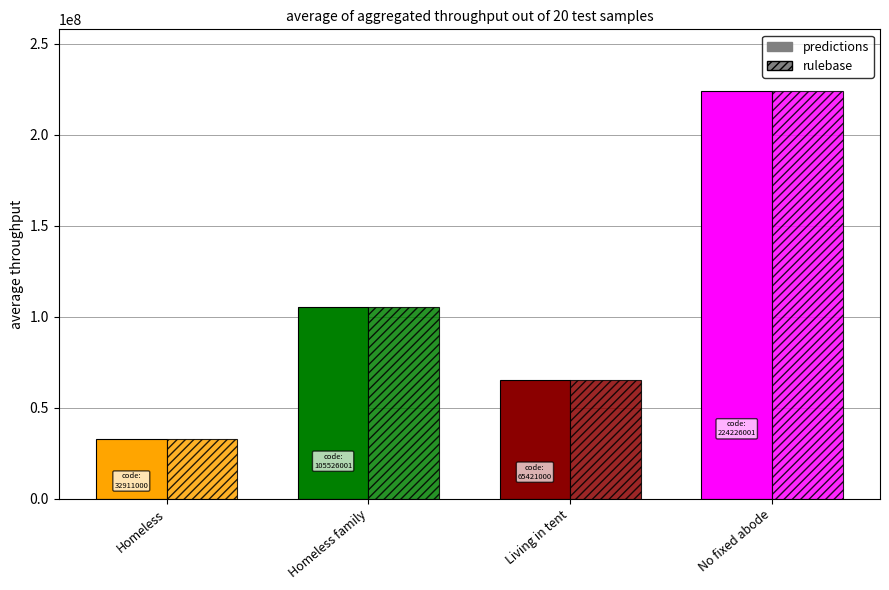

At which label does predictions first exceed 105526001?

No fixed abode